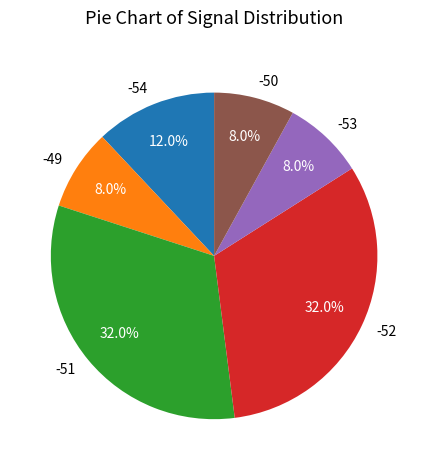

To the nearest percent, what is the combined percentage of -51 and -52?

64%